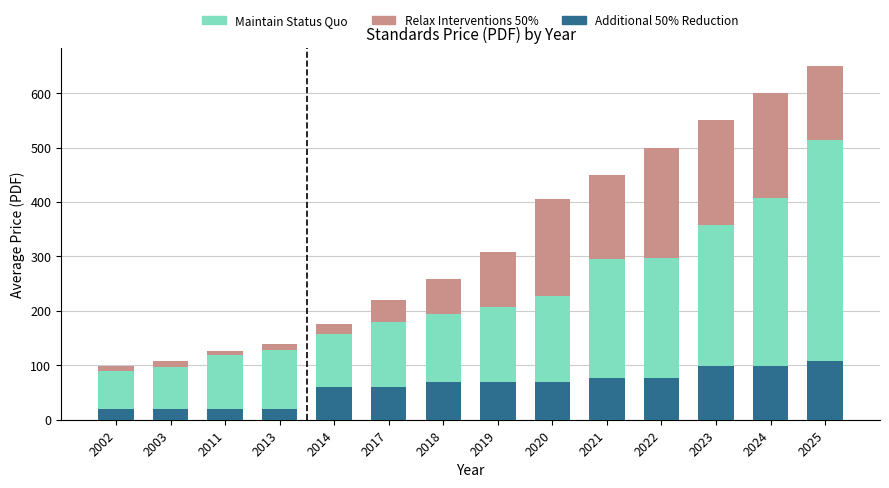

What is the sum of the Additional 50% Reduction values at 2018 and 2022?

145.0